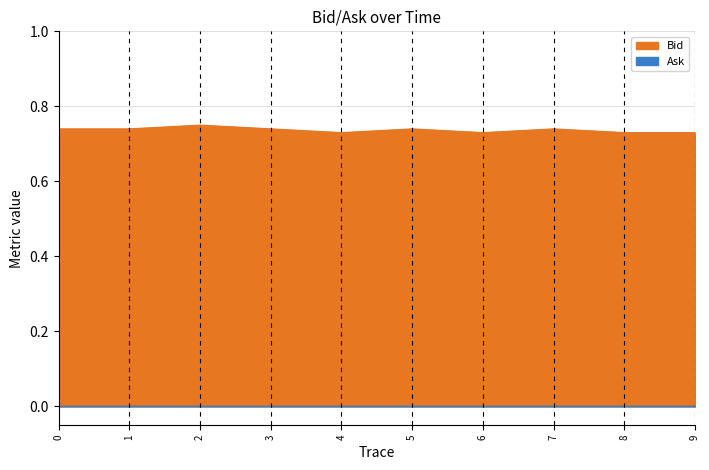

Reading right to left, what are all the values shown in this chart?

0.7	0.7	0.7	0.7	0.7	0.7	0.7	0.8	0.7	0.7